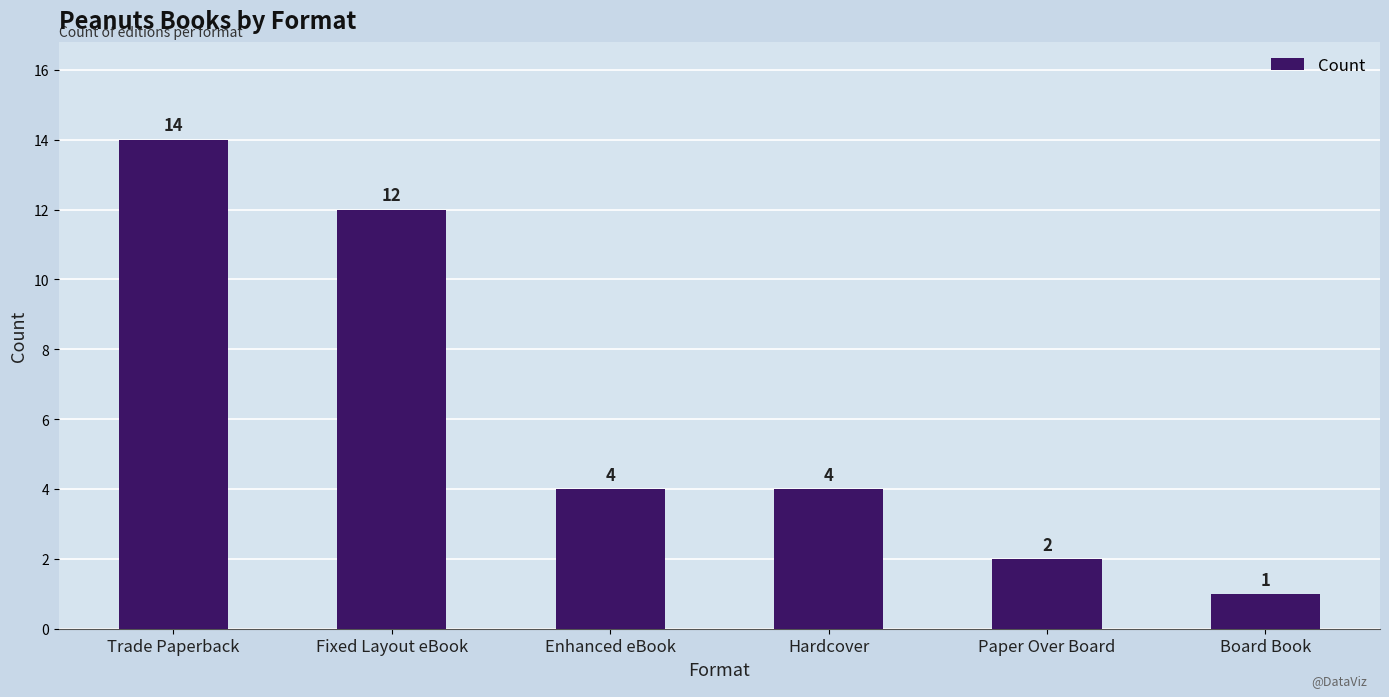

What is the change in value from Fixed Layout eBook to Paper Over Board?

-10